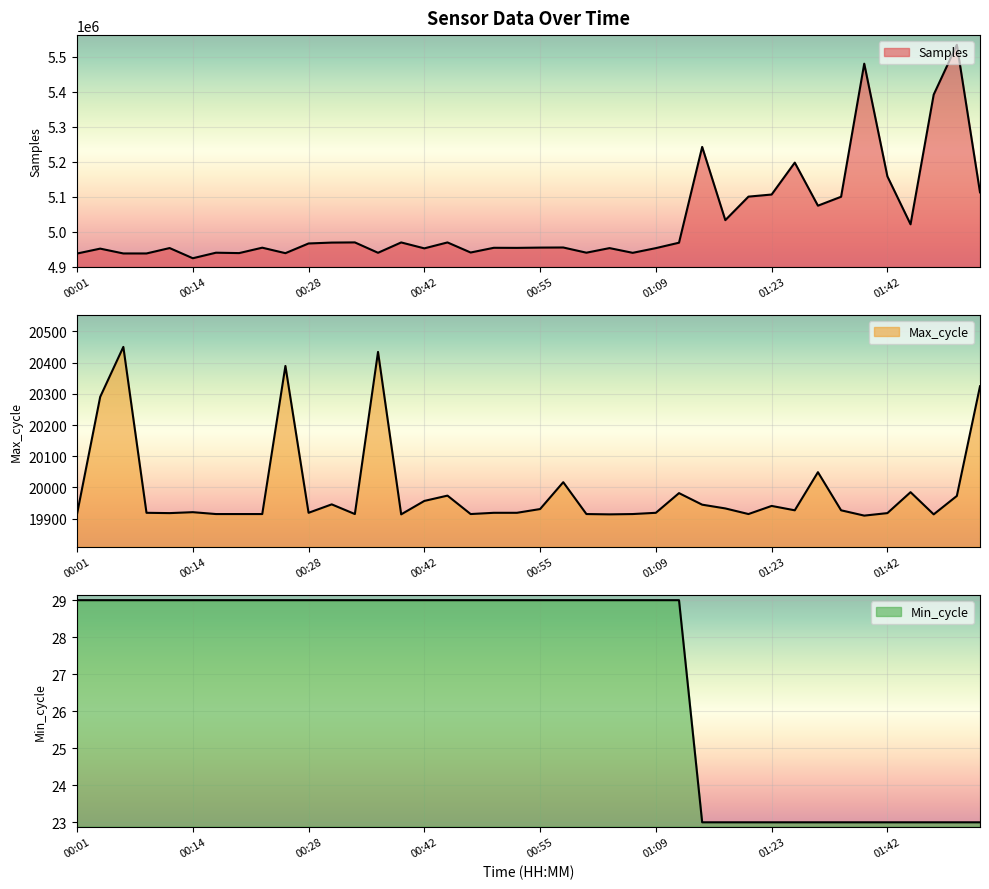

Which series has the largest total across all categories?

Samples